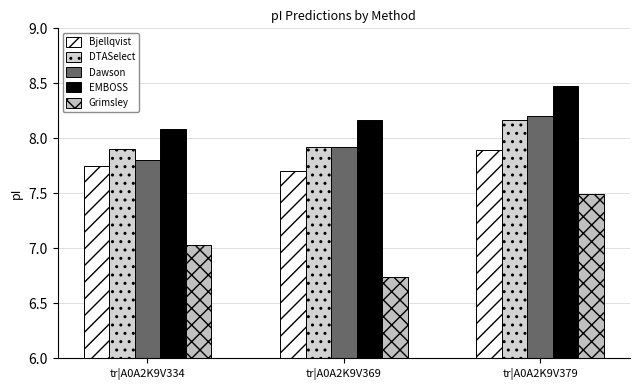

The value of DTASelect at tr|A0A2K9V369 is 13.7. True or false?

False